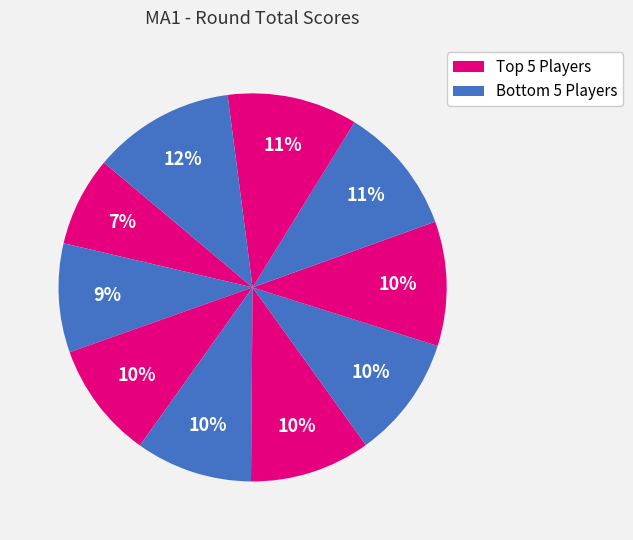

Count the number of slices in the pie.

10